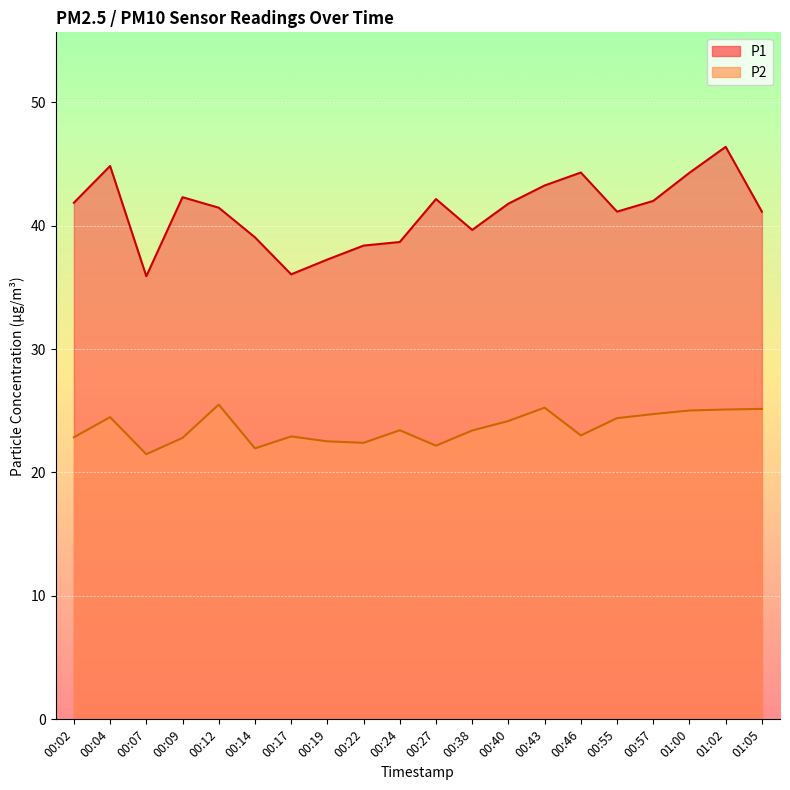

What is the sum of all P2 values?

472.7